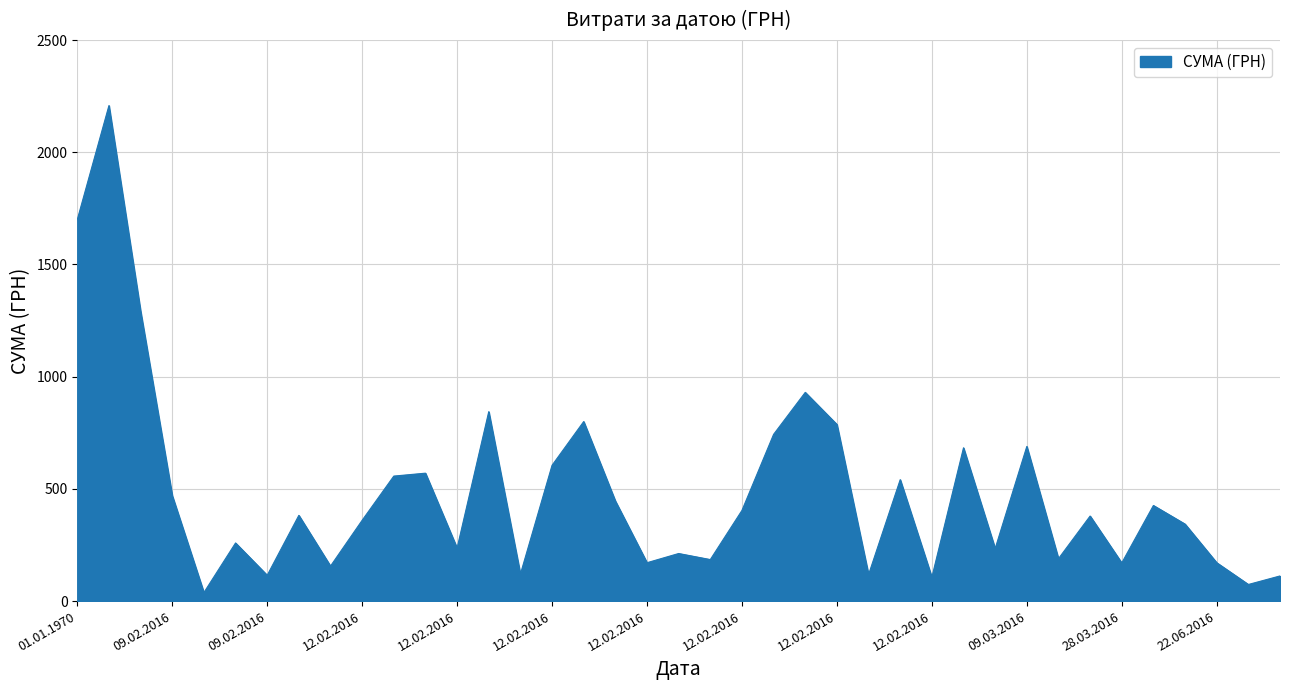

What is the smallest value displayed?

38